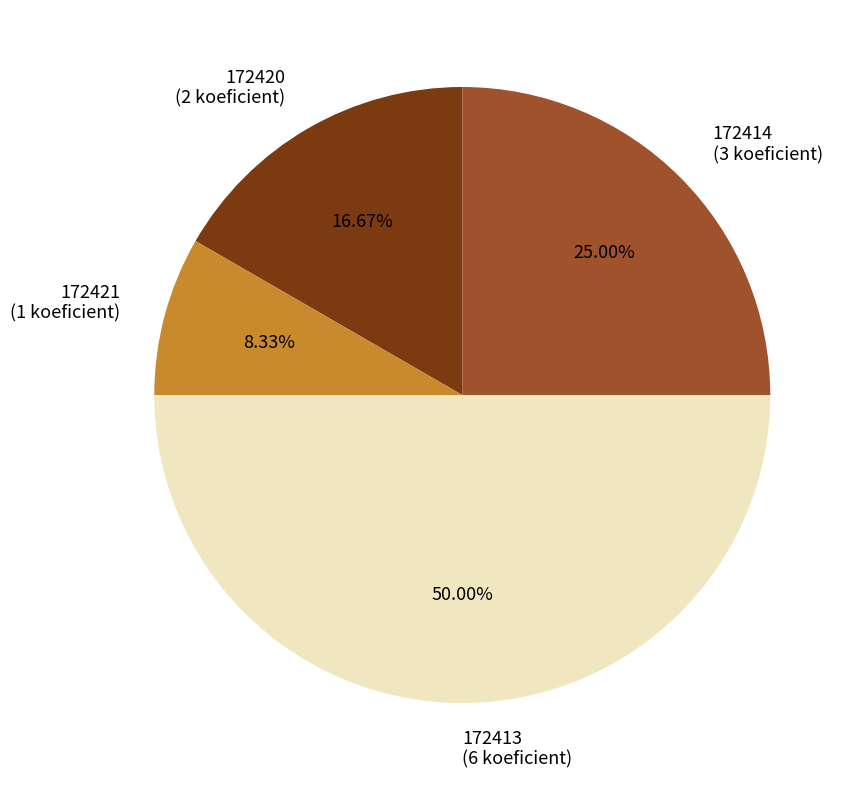

Which slice is the smallest?

172421